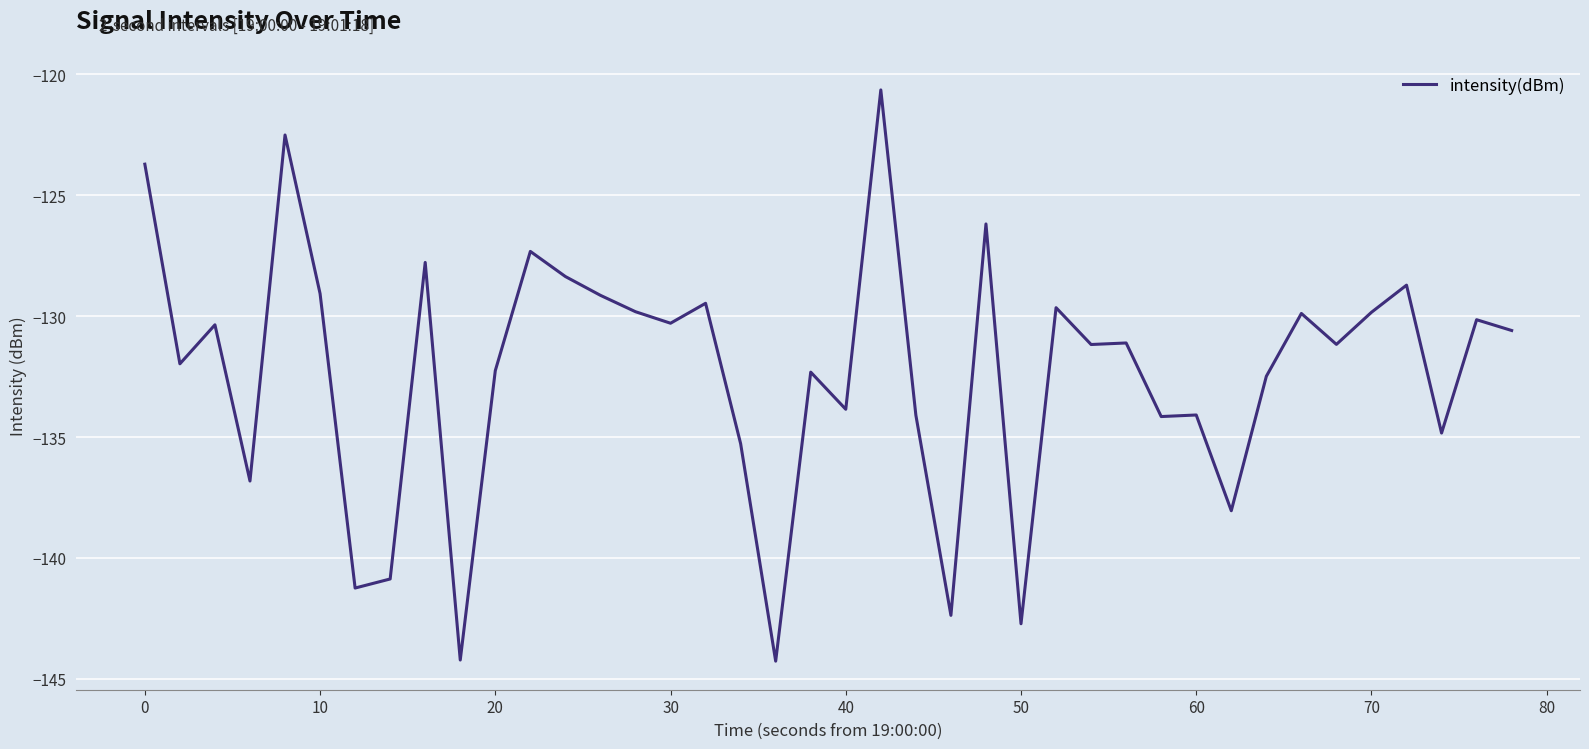

What is the sum of all values?

-5292.7